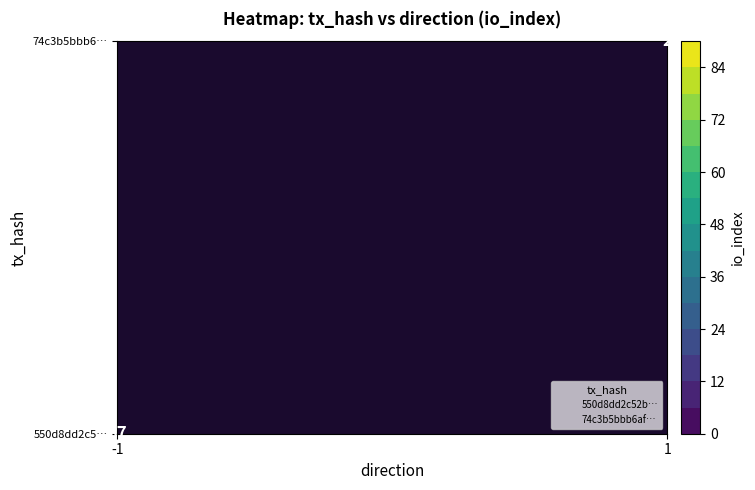

Rank the series at direction from lowest to highest value.

550d8dd2c52b5865d28617b7e3419b31cb81773, 74c3b5bbb6af965af3c73ce54c08a9f8e3a1c03